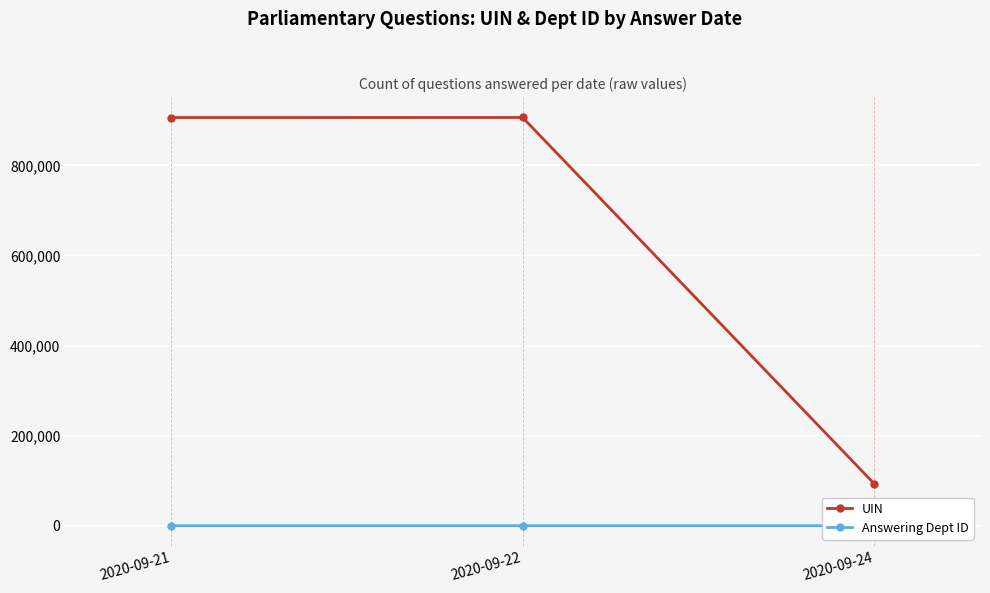

Does the chart have visible grid lines?

Yes